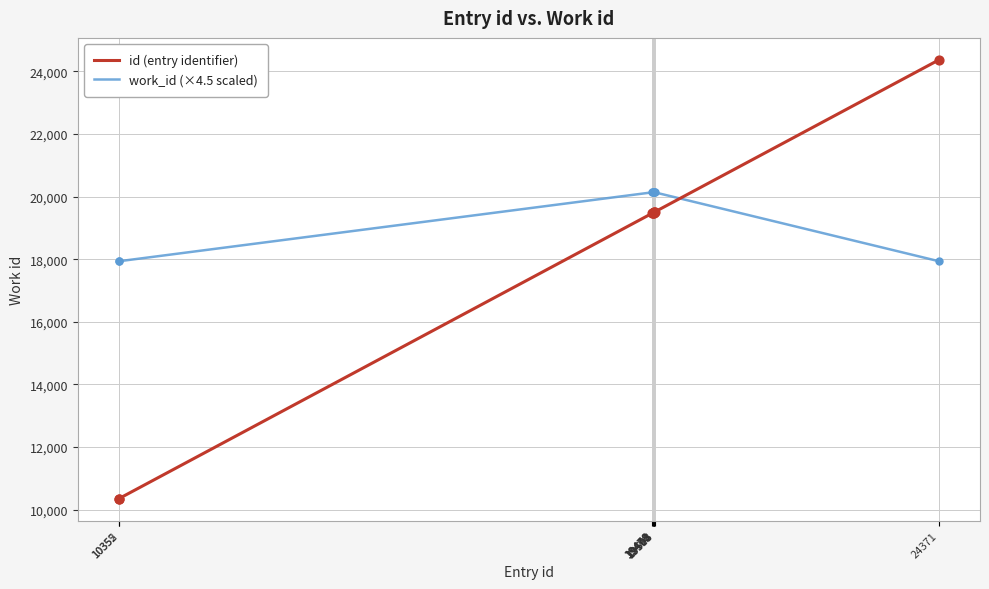

Is the value of id (entry identifier) at 19505 greater than the value of work_id (×4.5 scaled) at 19505?

No